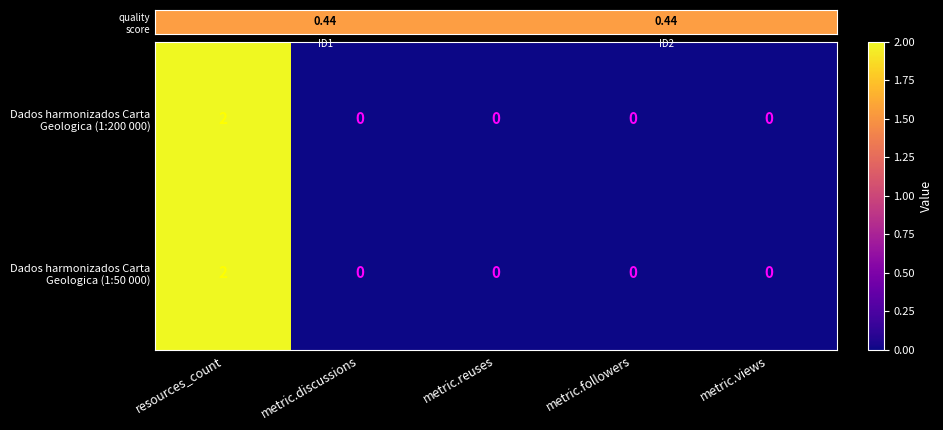

At which category is the sum across all series the highest?

resources_count